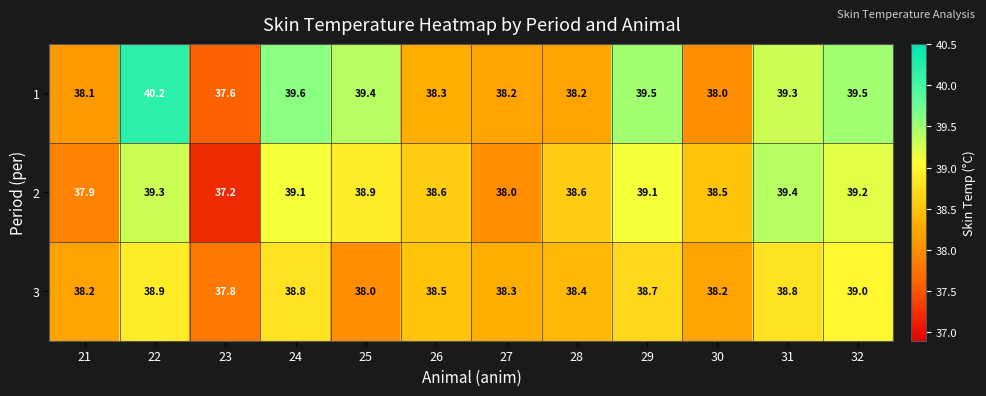

What is the sum of the 2 values at 31 and 23?

76.6